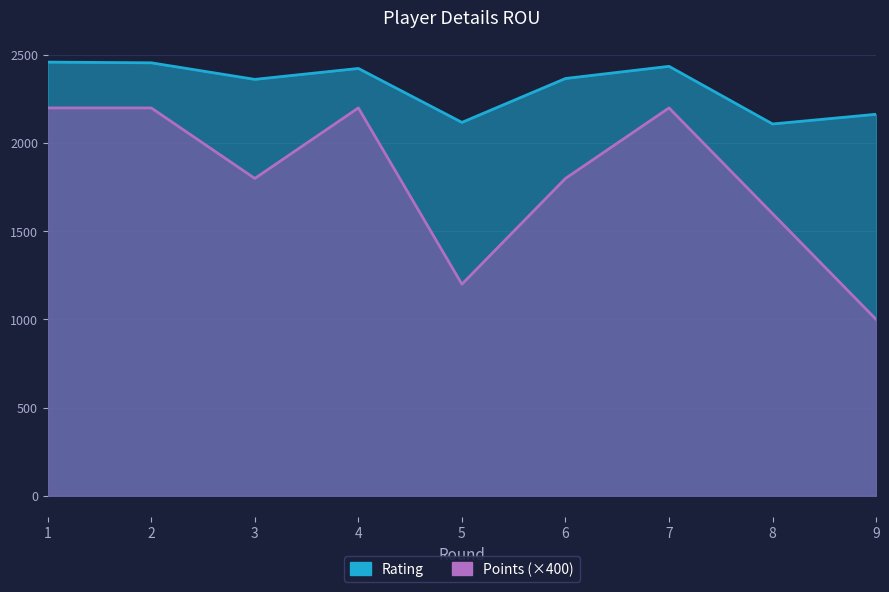

At how many categories does at least one series exceed 1937?

9